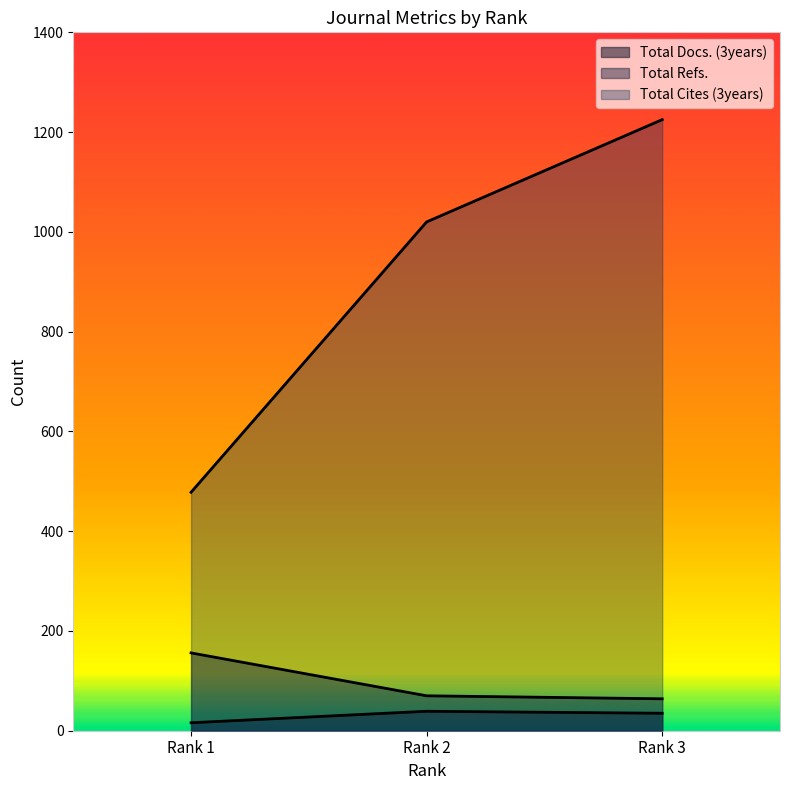

The Total Docs. (3years) series shows 35 at Rank 3. True or false?

True